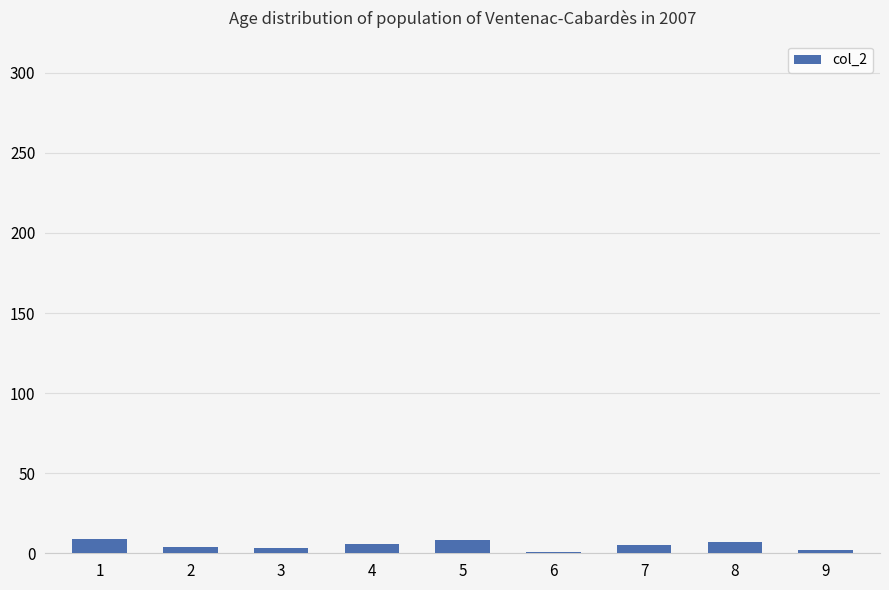

True or false: the data shows 7 at 8.

True